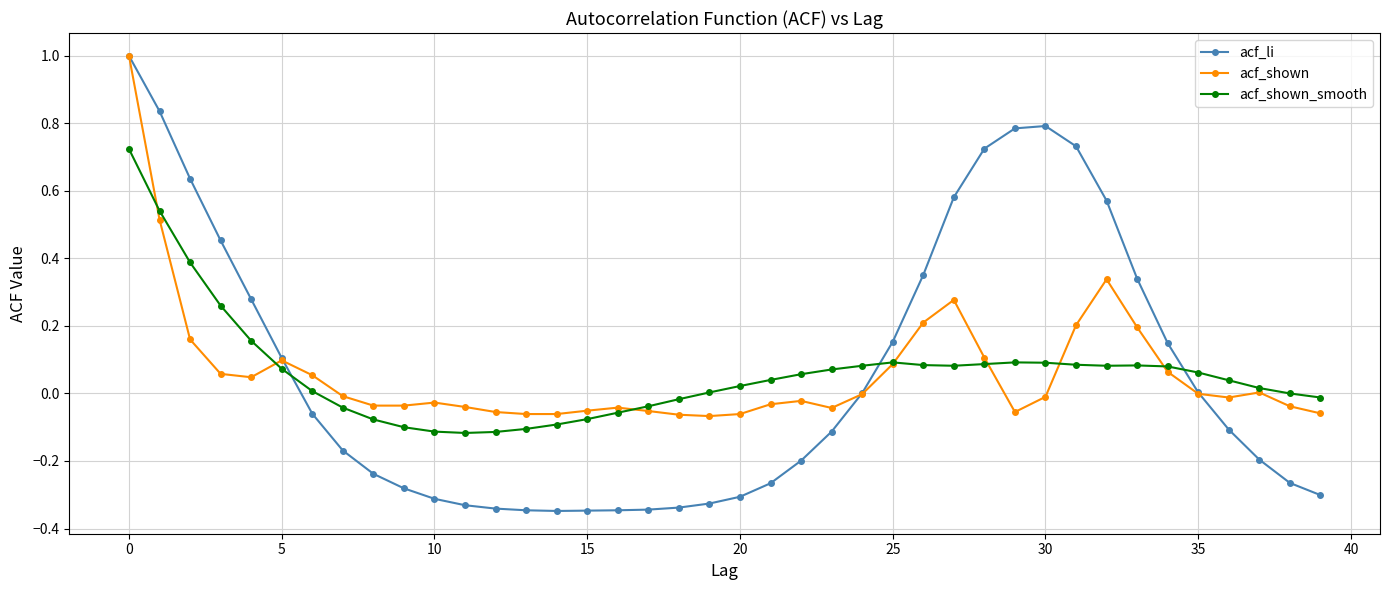

Count the number of data series in this chart.

3